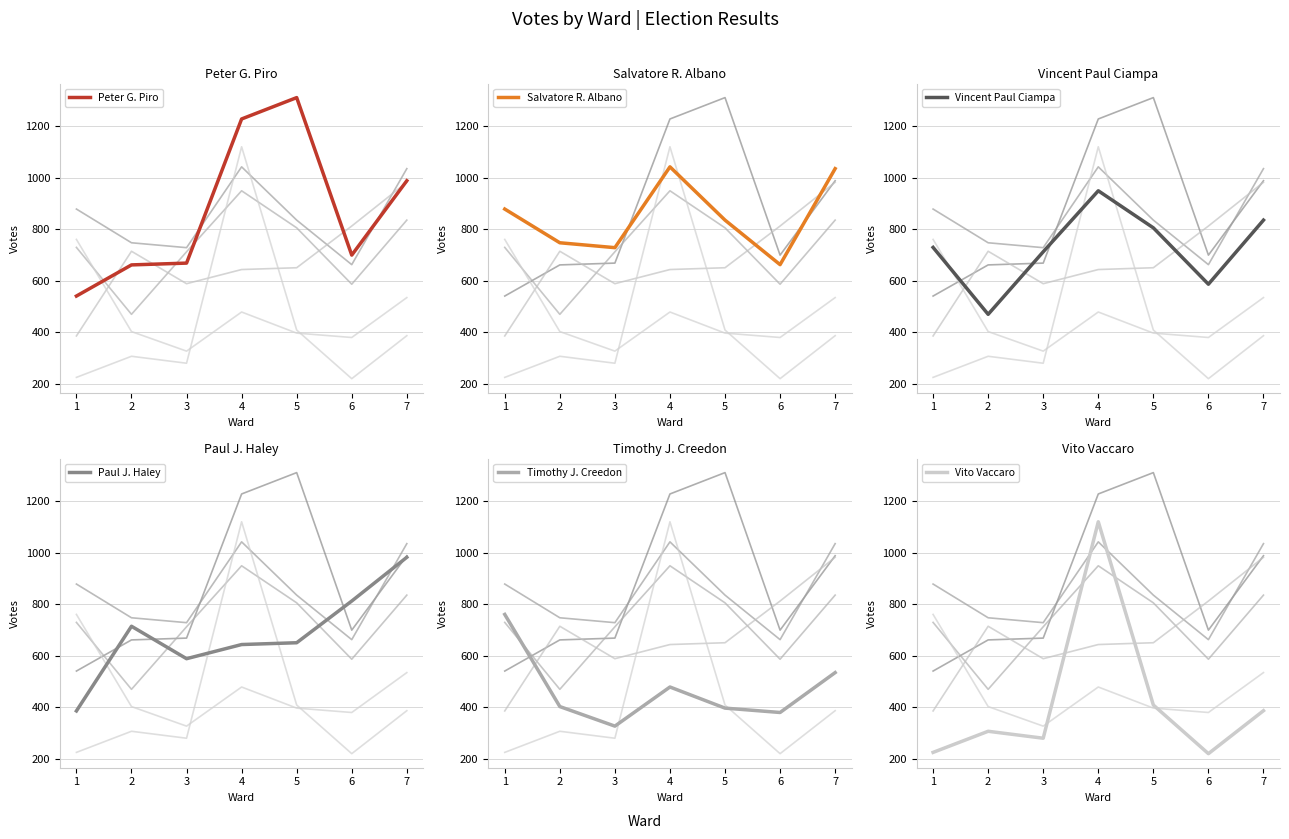

What is the minimum value shown in the chart?

220